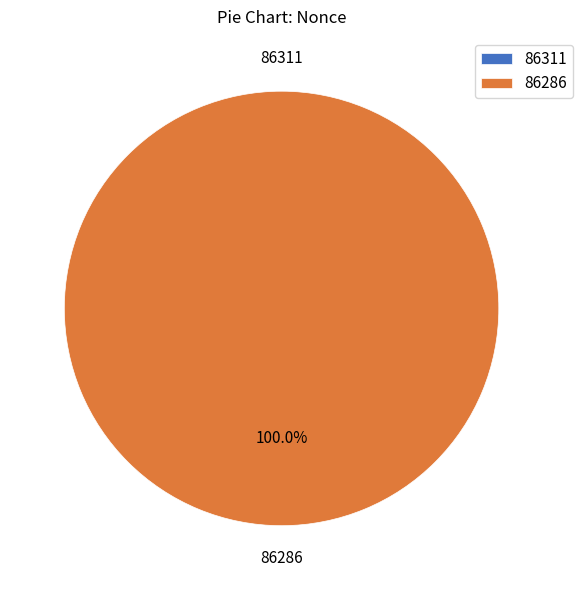

Between 86311 and 86286, which is larger?

86286